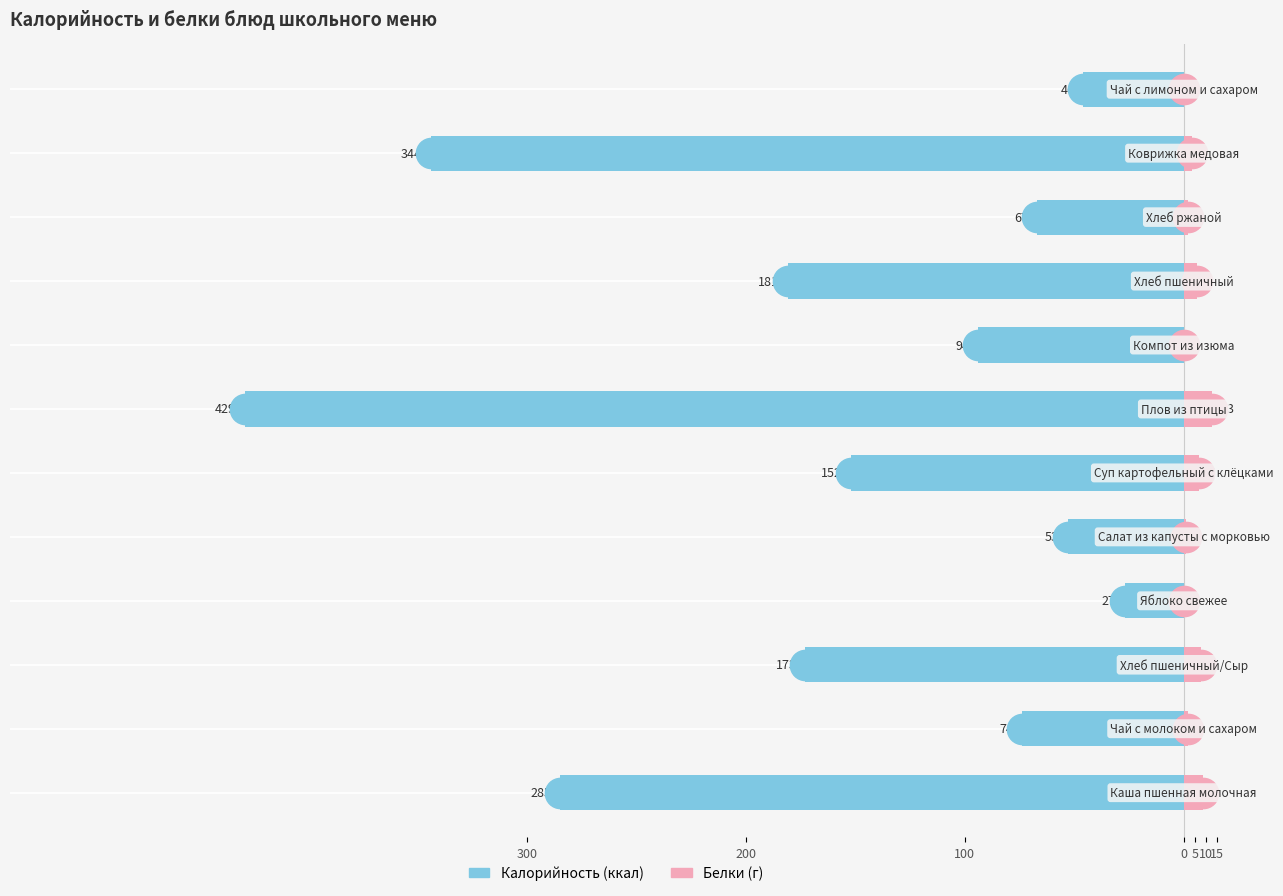

The value of Калорийность at 5 is -92. True or false?

False